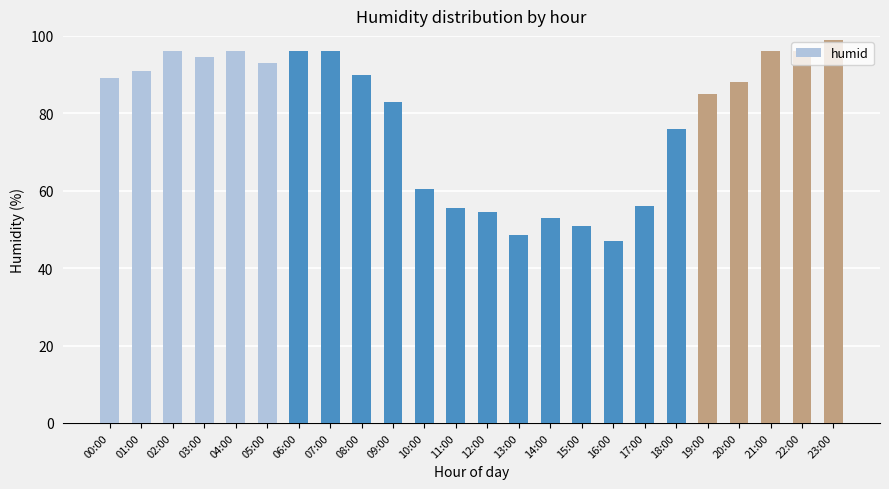

How many values are below 89?

12